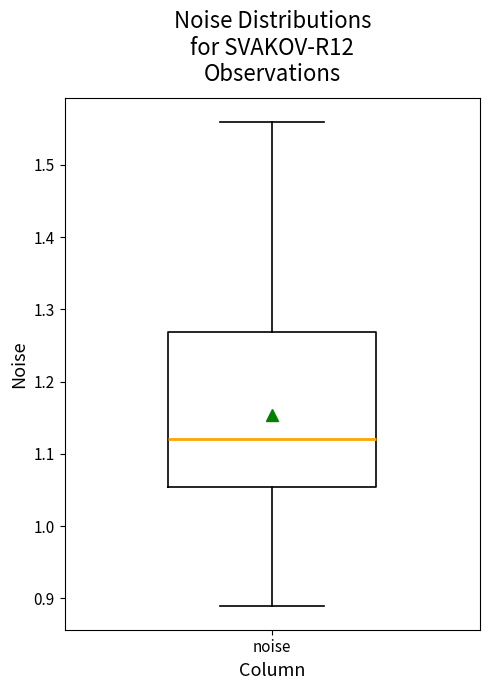

Transcribe this box plot: give where the median line is, the range the box spans, and where the two whiskers end, as read against the y-axis. The values are not printed on the chart, so give them approximately, as read against the axis.

median 1.12, box 1.05 to 1.27, whiskers 0.89 to 1.56